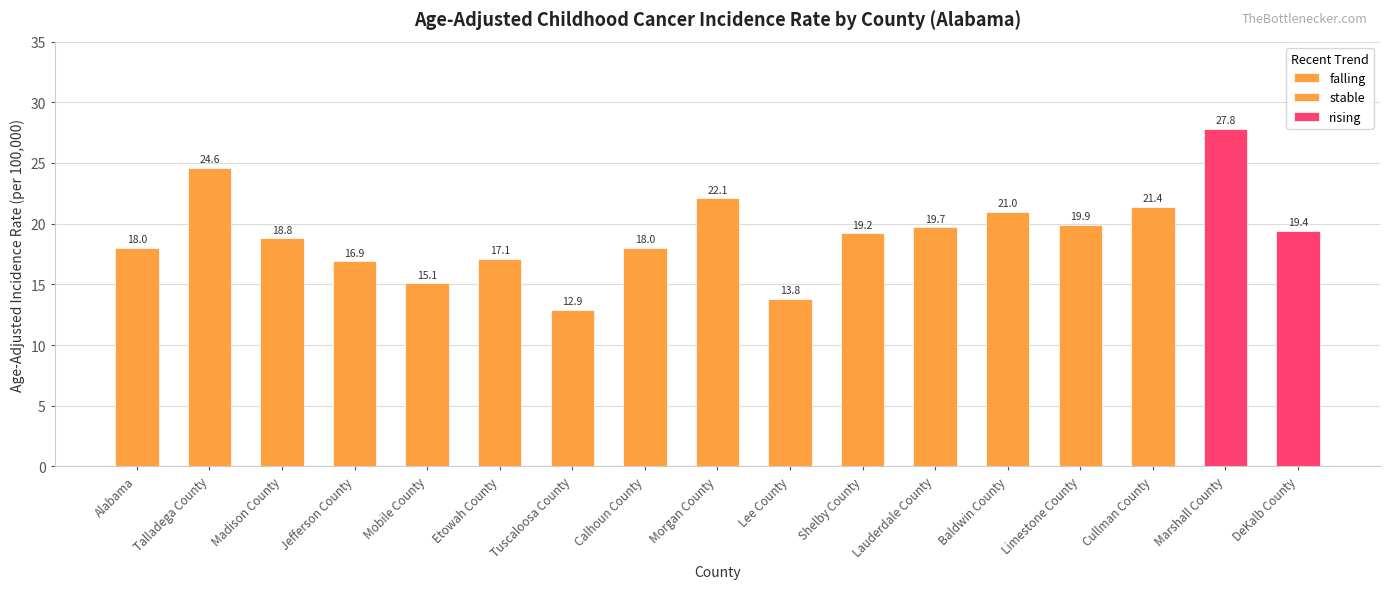

What is the maximum value shown in the chart?

27.8